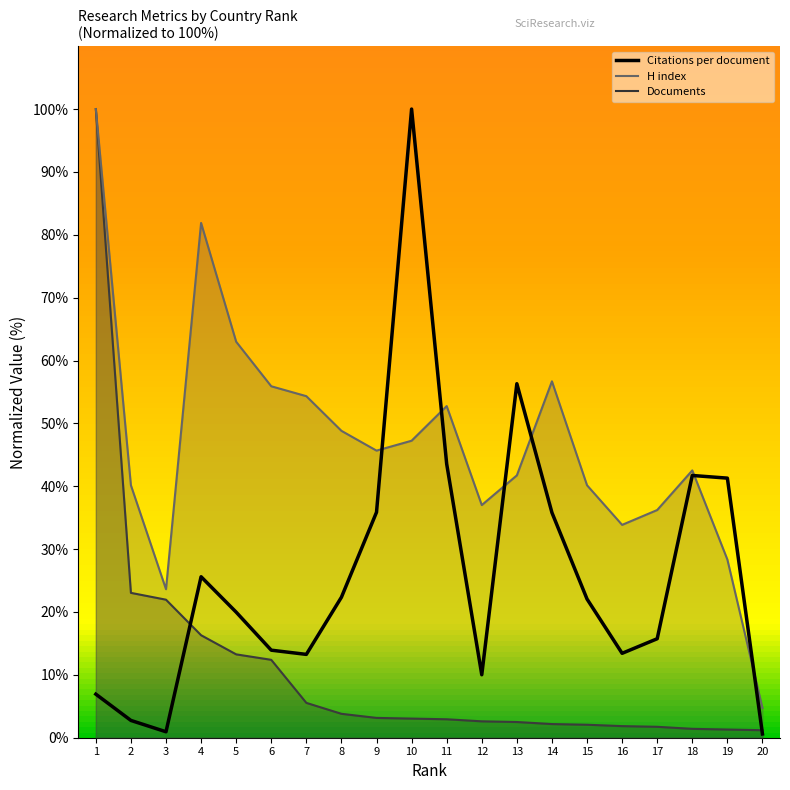

At which category is the sum across all series the highest?

1